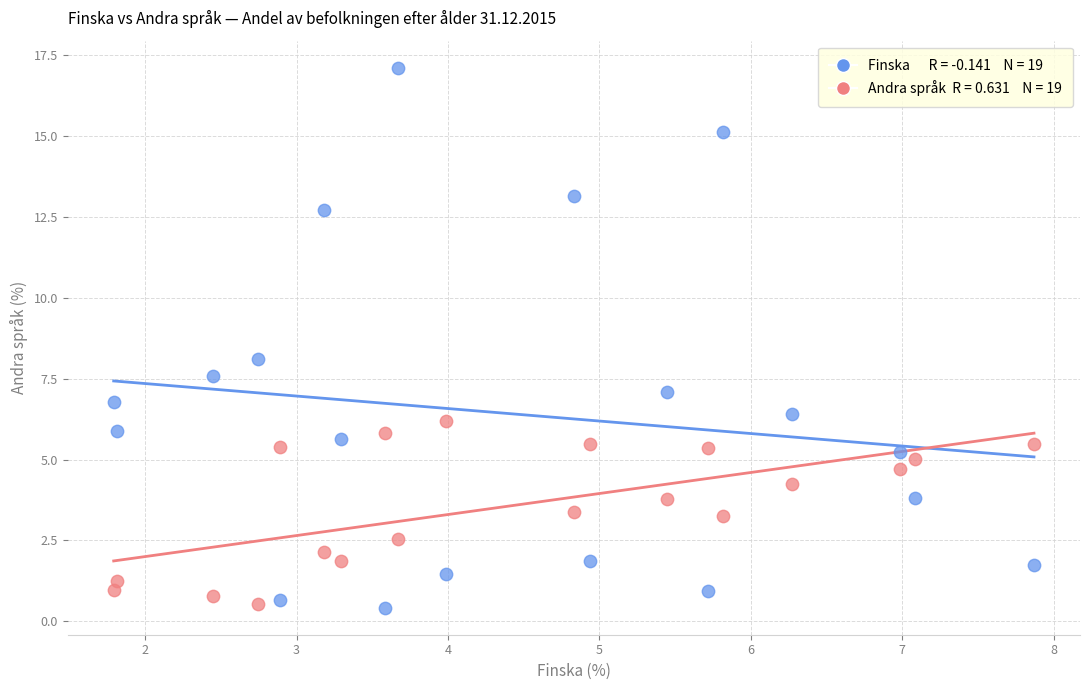

Across all data points, what is the range of X values (max minus min)?

6.1